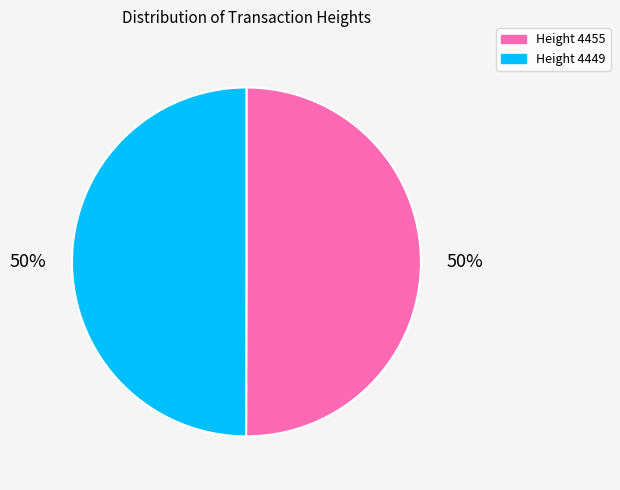

What is the ratio of the value at Height 4449 to the value at Height 4455?

1.0